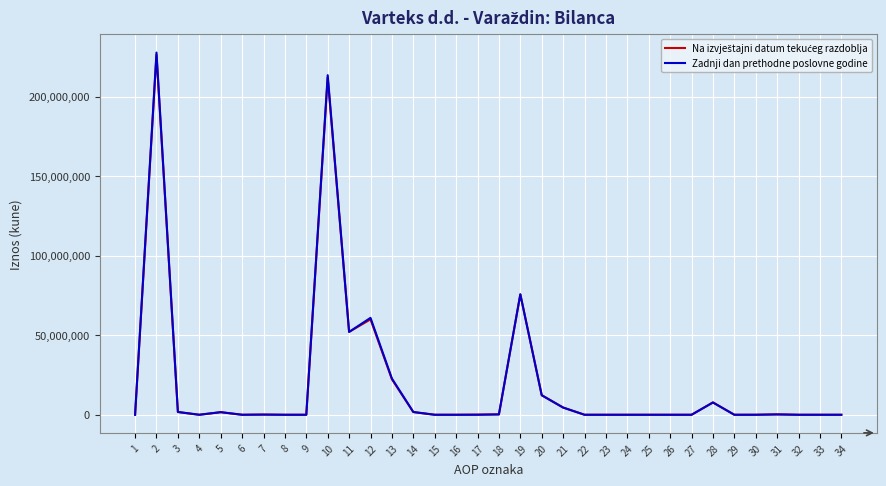

Which series has the widest spread of values?

Zadnji dan prethodne poslovne godine